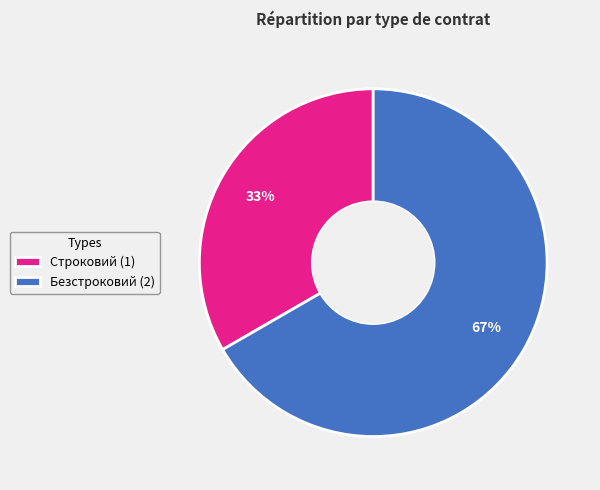

To the nearest percent, what is the combined percentage of Строковий (1) and Безстроковий (2)?

100%